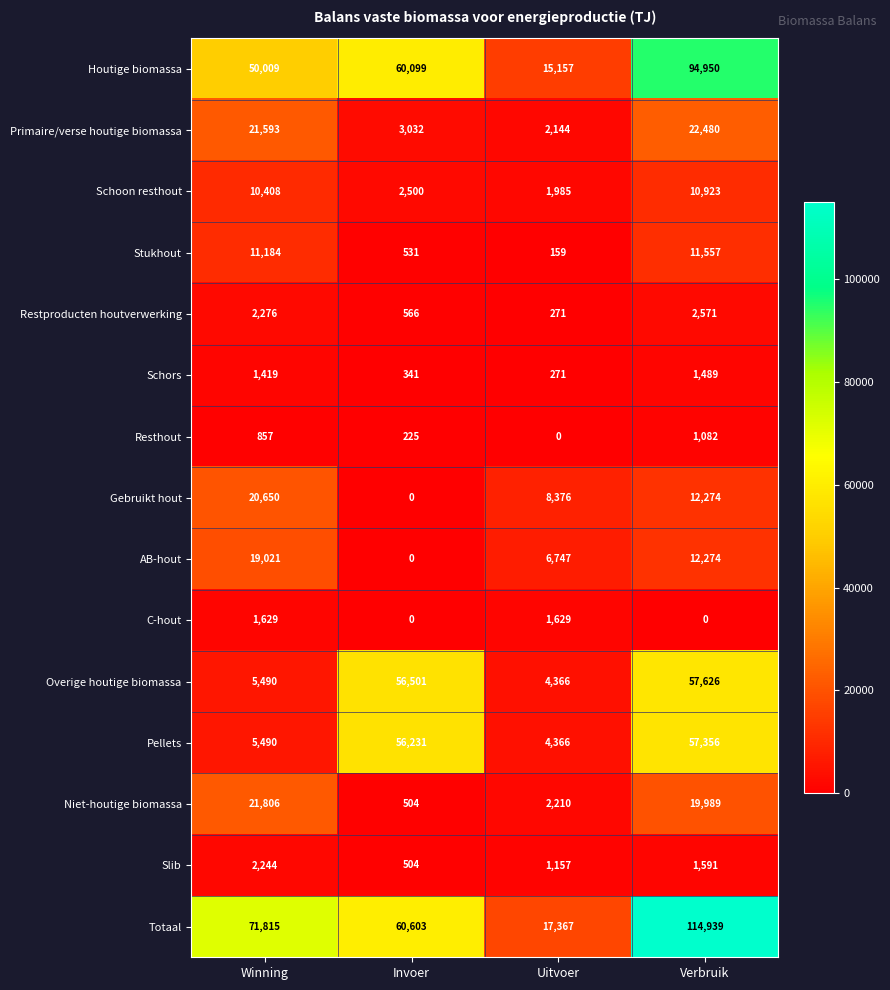

The value of AB-hout at Verbruik is 7023. True or false?

False